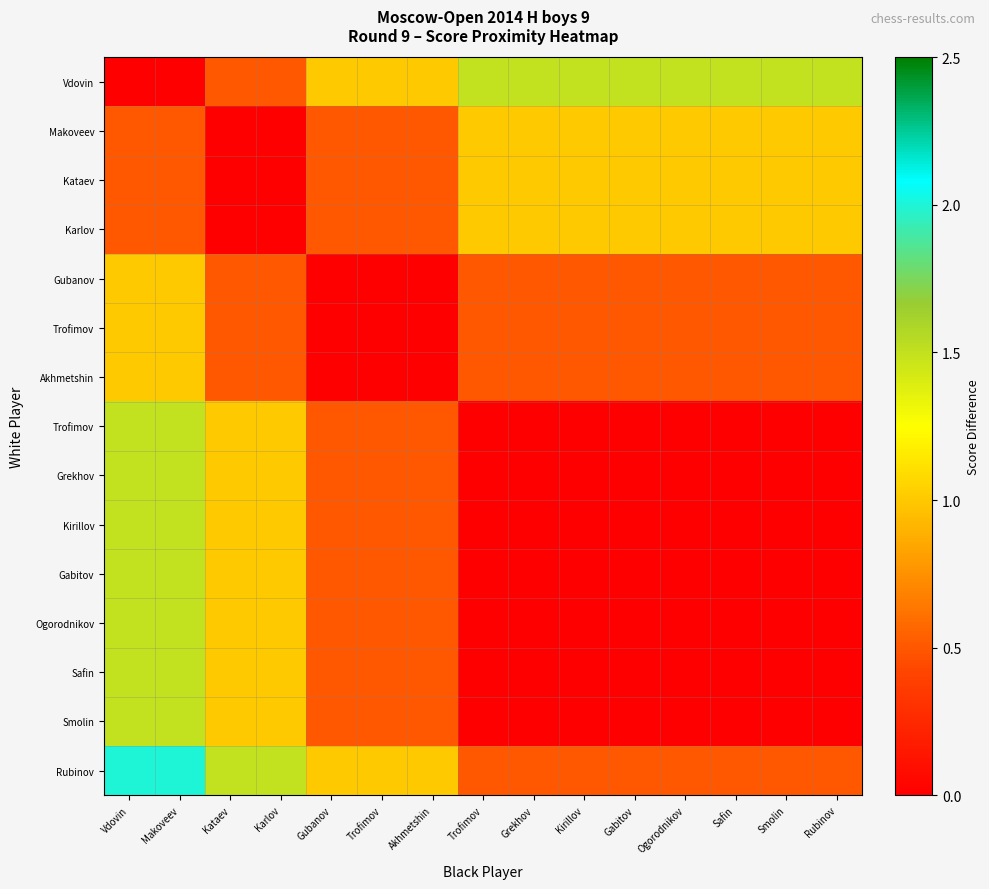

What is the difference between the highest and lowest values at Rubinov?

1.5